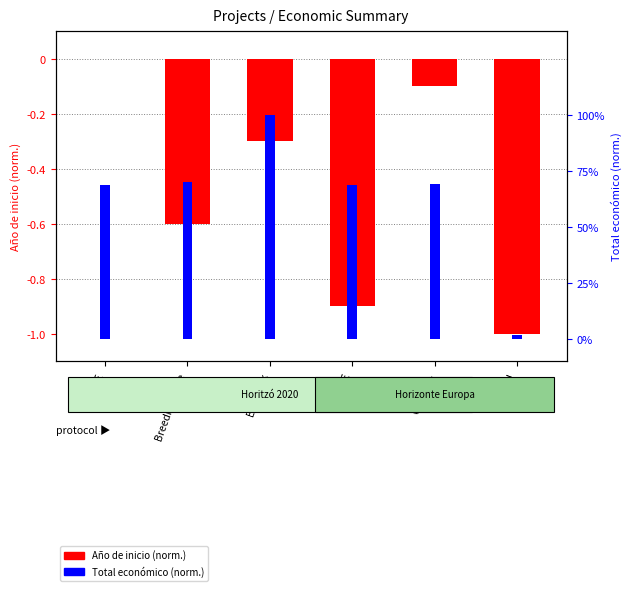

The Total económico (norm.) series shows 0.4 at G2P-SOL. True or false?

False